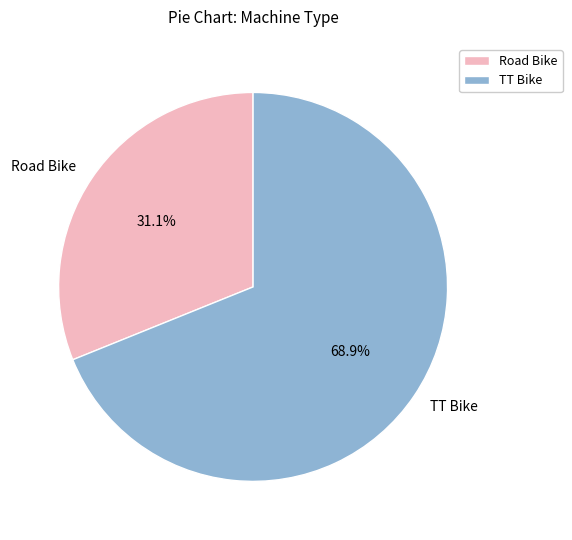

Between Road Bike and TT Bike, which is larger?

TT Bike